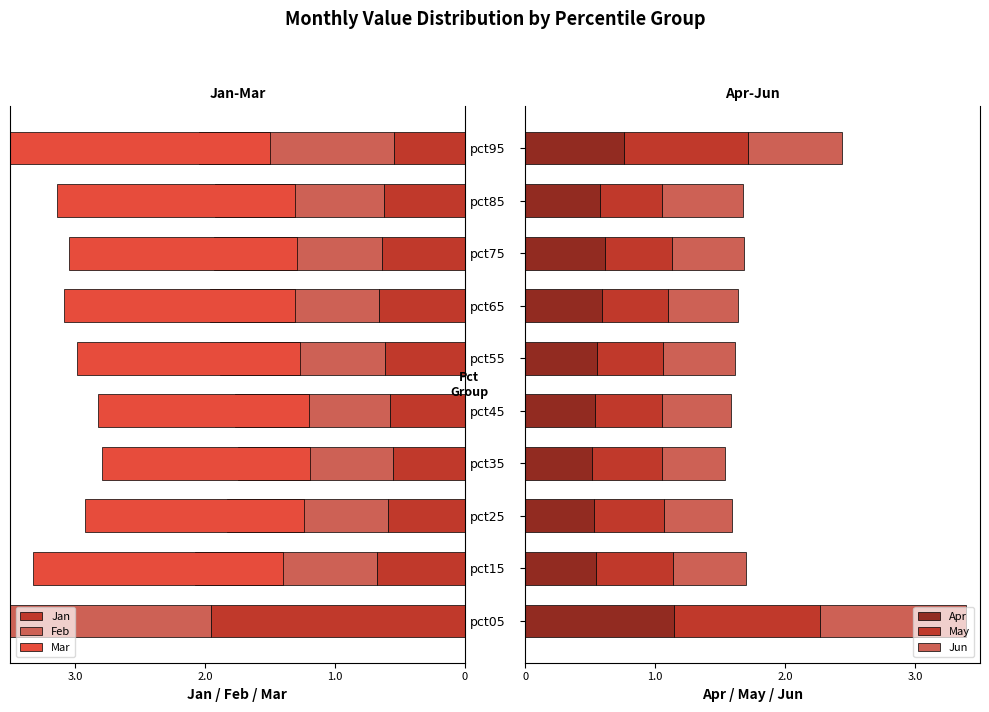

True or false: Feb has a value of -1.0 at pct15.

False